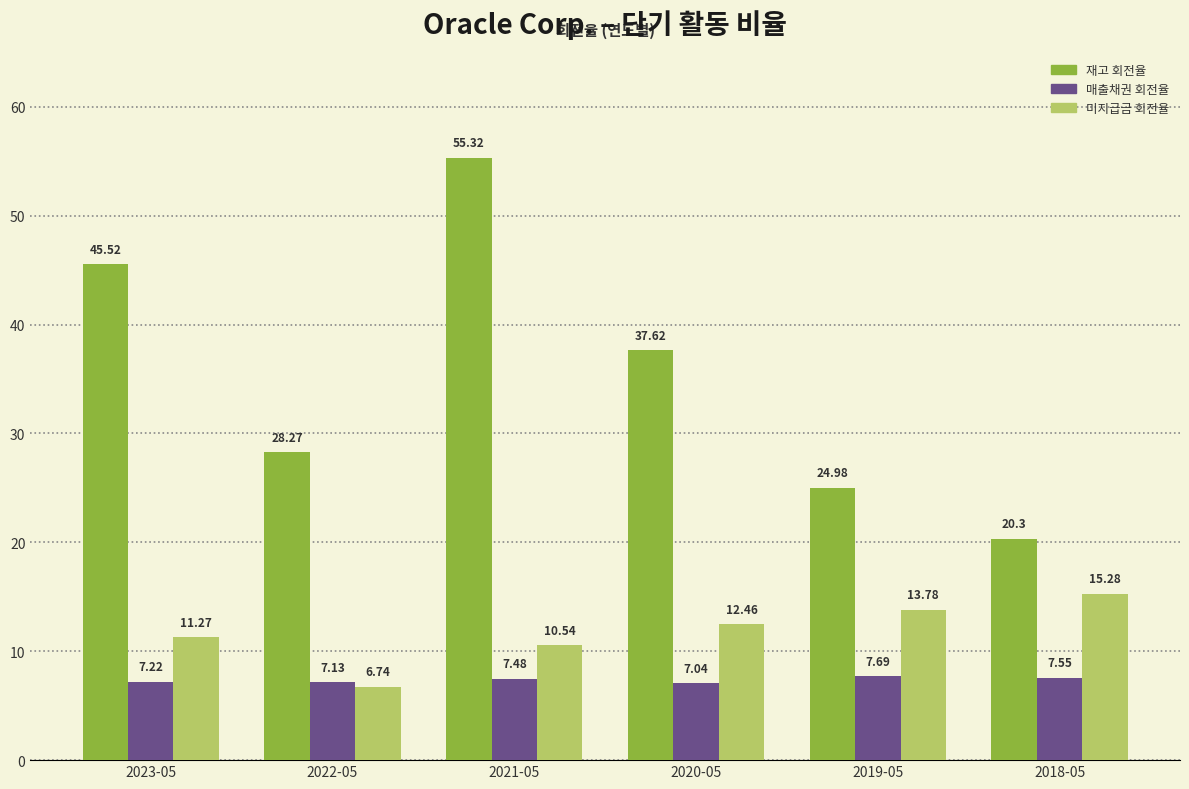

Which series changed the most between 2020-05 and 2018-05?

재고 회전율